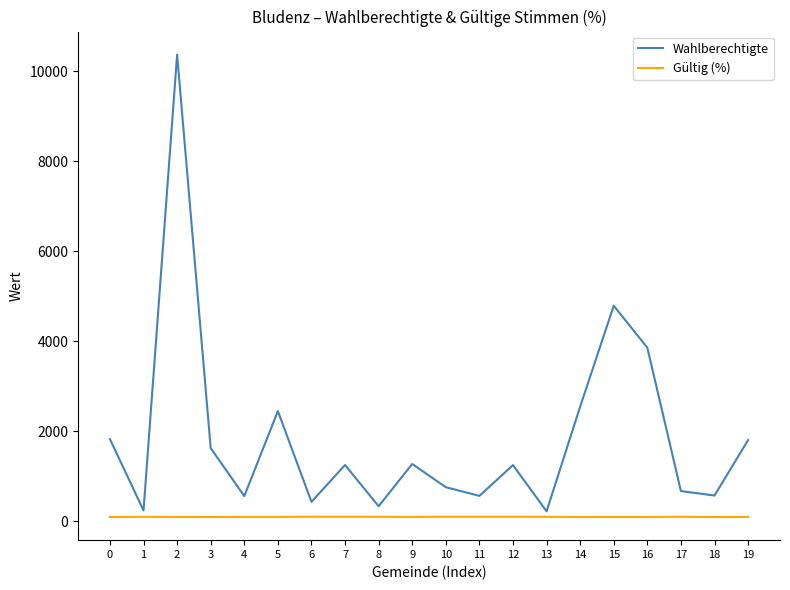

At how many categories does at least one series exceed 1135?

11